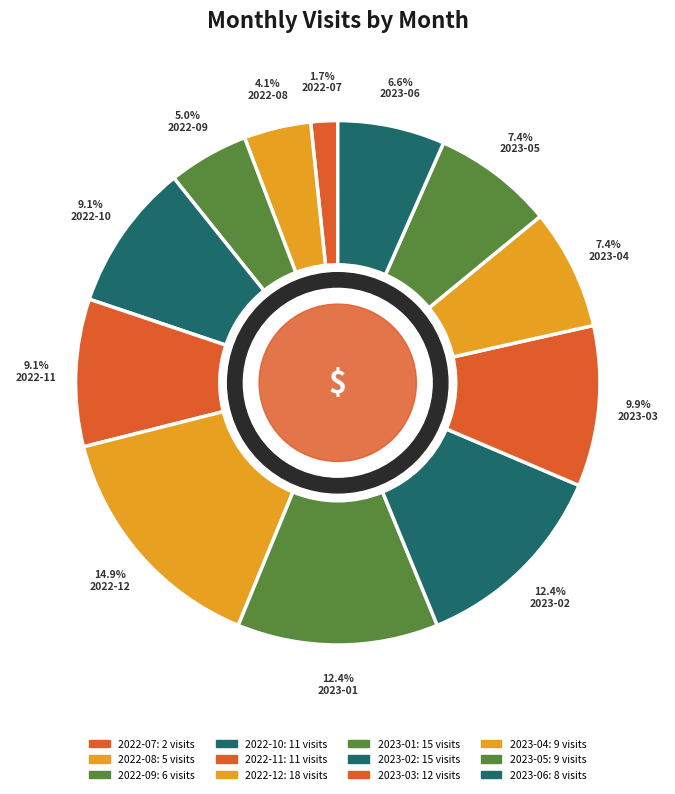

What percentage is the 2022-12 slice, to the nearest percent?

15%